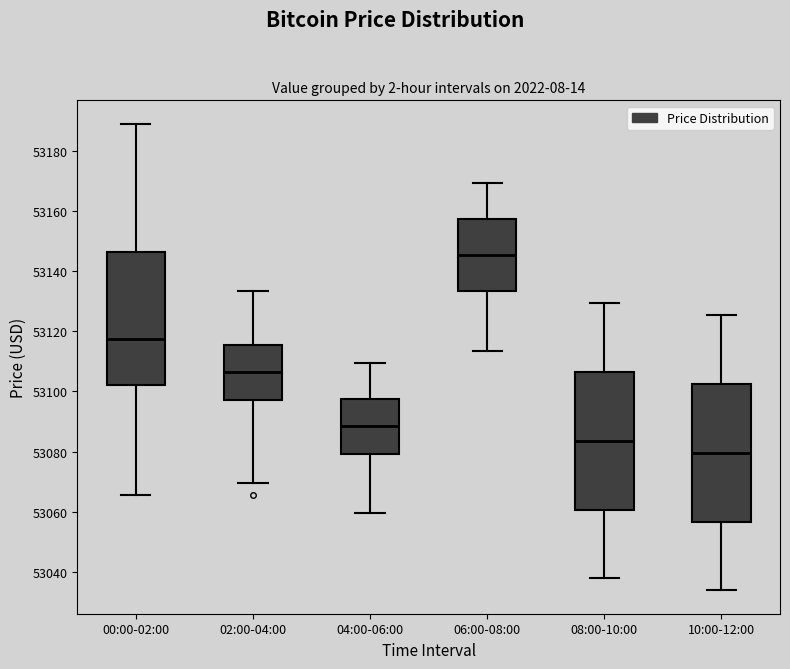

Where is the upper edge of the box for 06:00-08:00 on the y-axis? The values are not printed on the chart, so give them approximately, as read against the axis.

53158